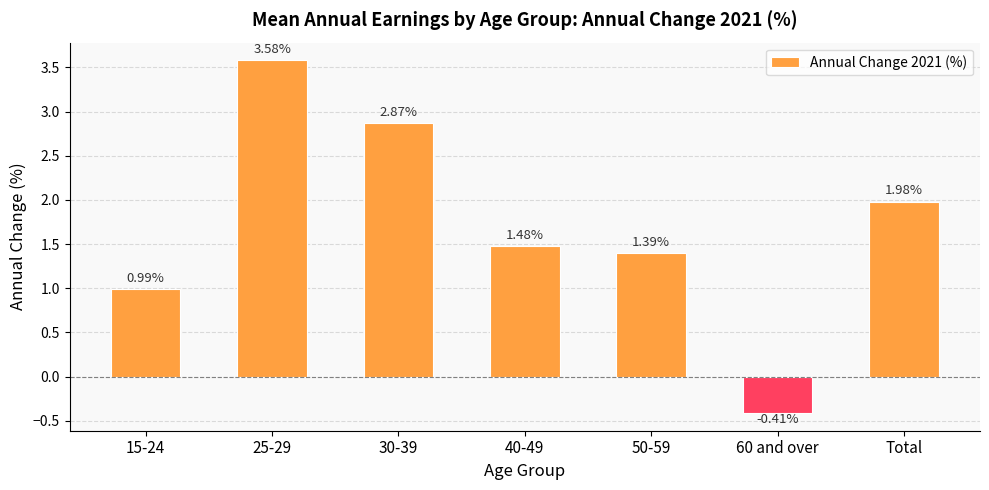

What is the change in value from 25-29 to 50-59?

-2.2